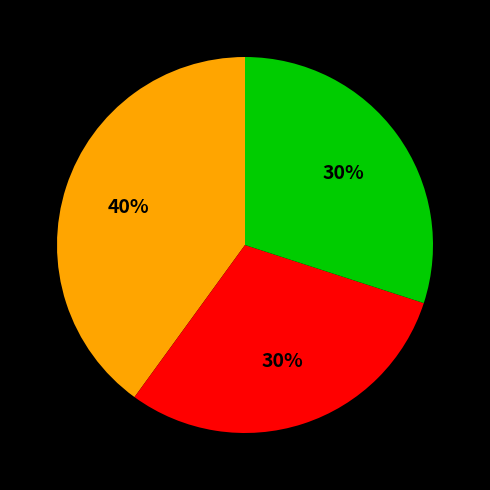

To the nearest percent, what is the difference between the largest and smallest slice percentages?

10%